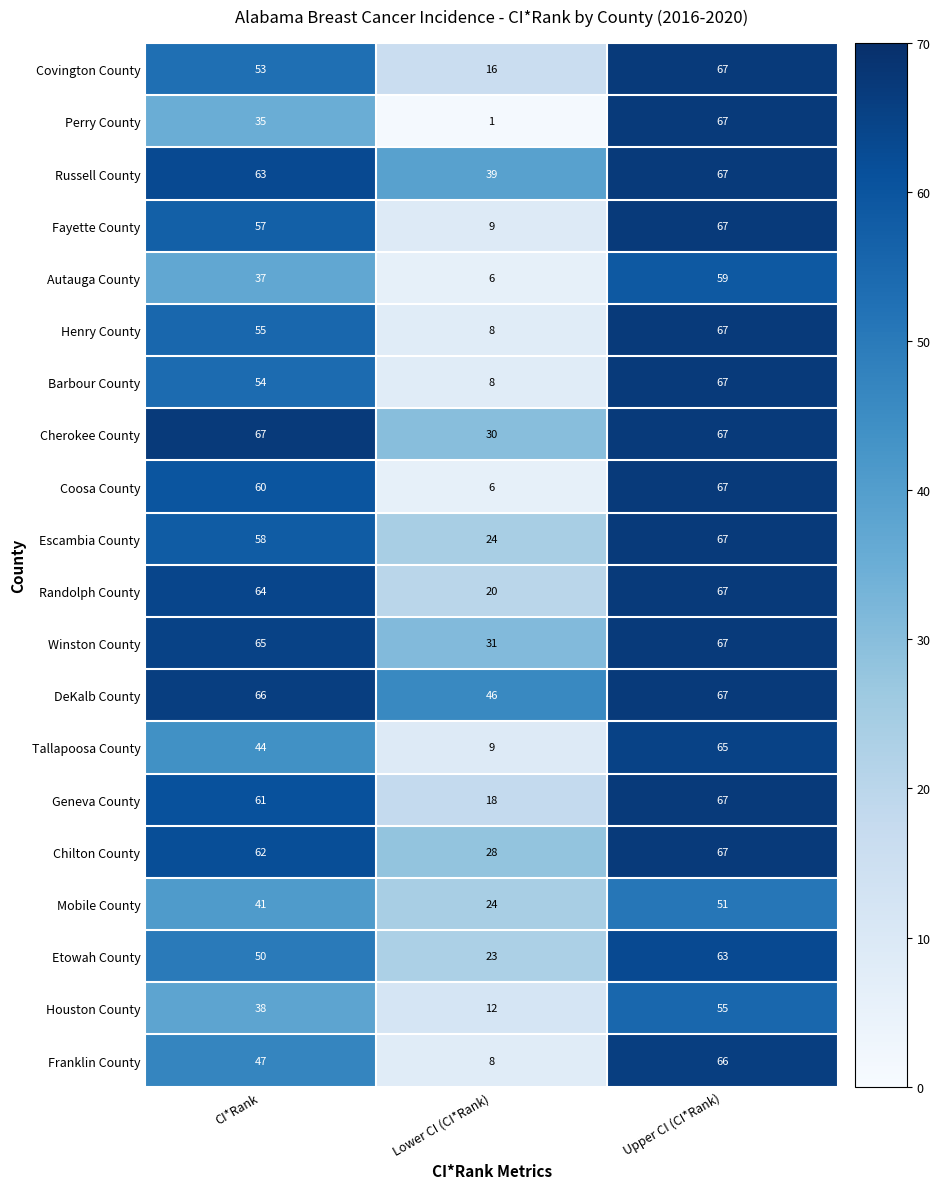

What is the difference between the maximum and second lowest values in the Coosa County series?

7